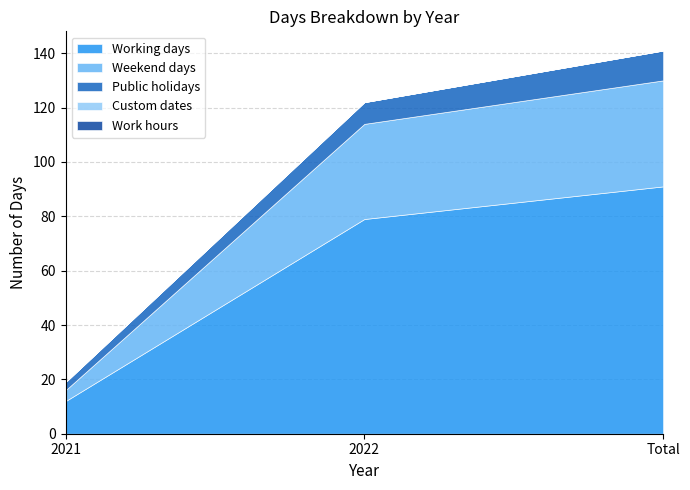

Which series has the largest range (max minus min)?

Working days